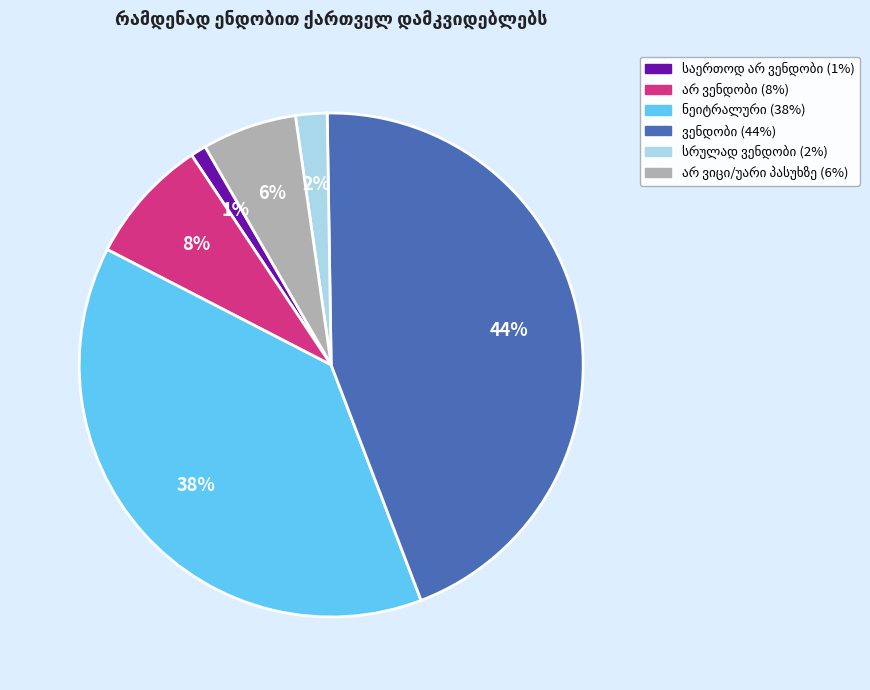

To the nearest percent, what is the difference between the largest and smallest slice percentages?

43%